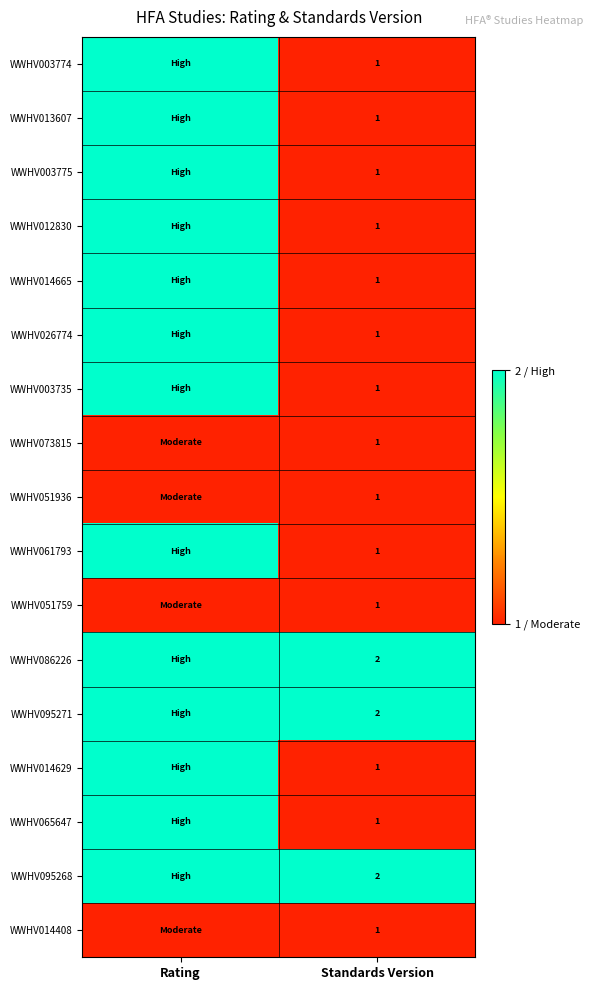

Is it true that WWHV073815 equals 1 at Standards Version?

True